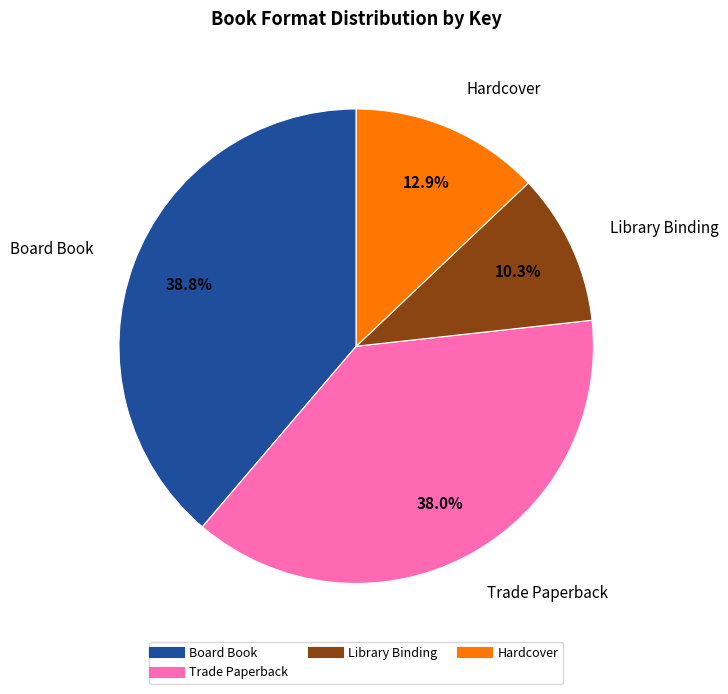

Does any single category account for the majority?

No